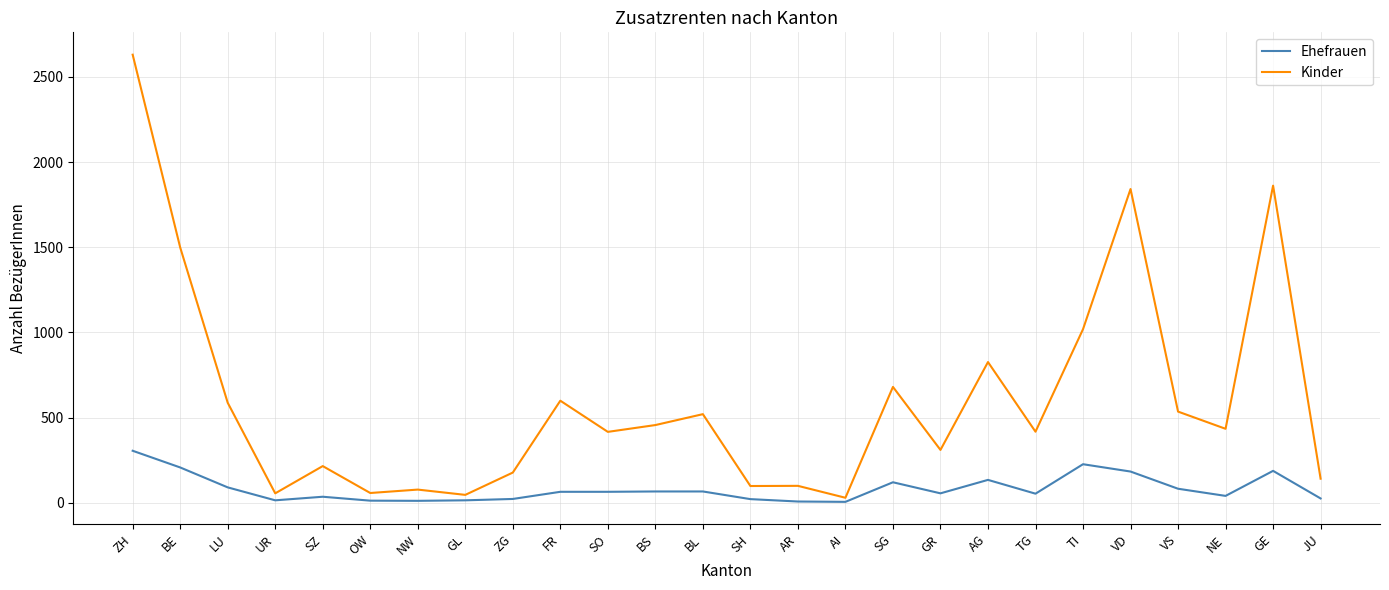

At which label does Ehefrauen reach its peak?

ZH